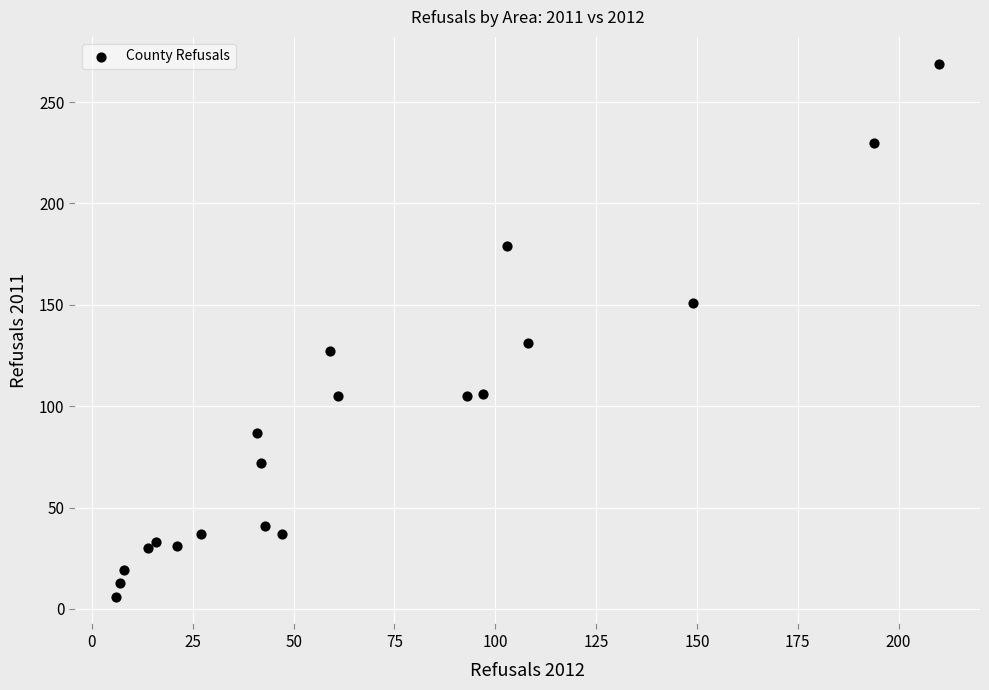

What Y value in the scatter plot is closest to 137?

131